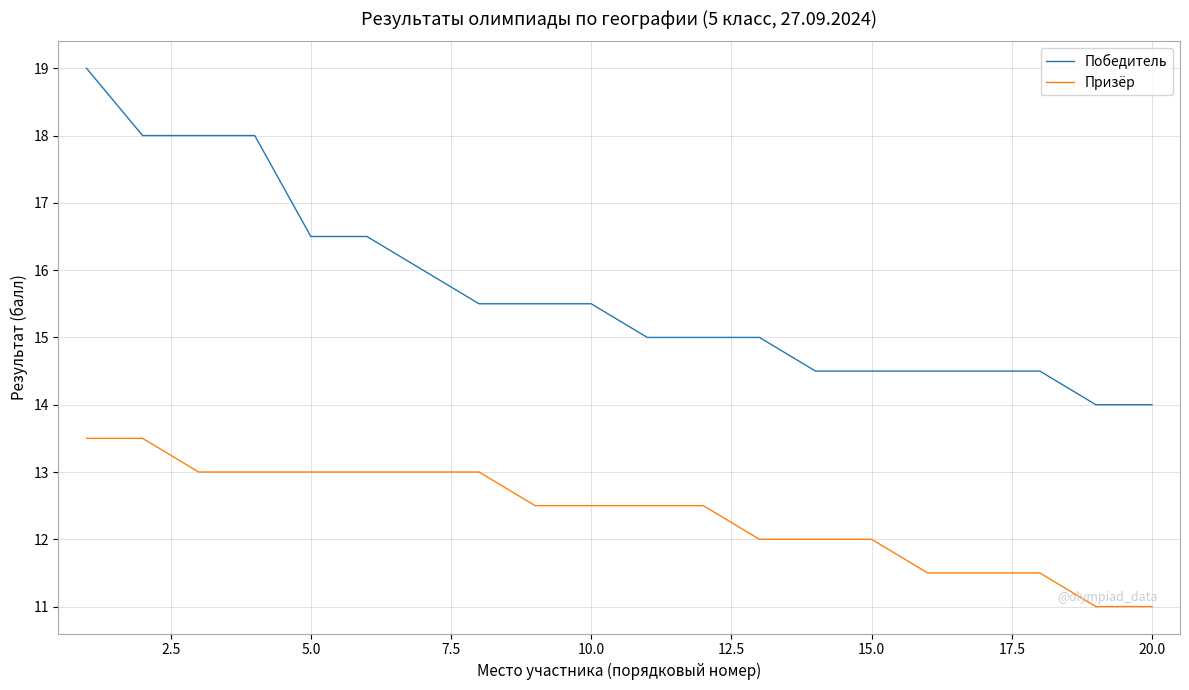

Which series has the largest range (max minus min)?

Победитель